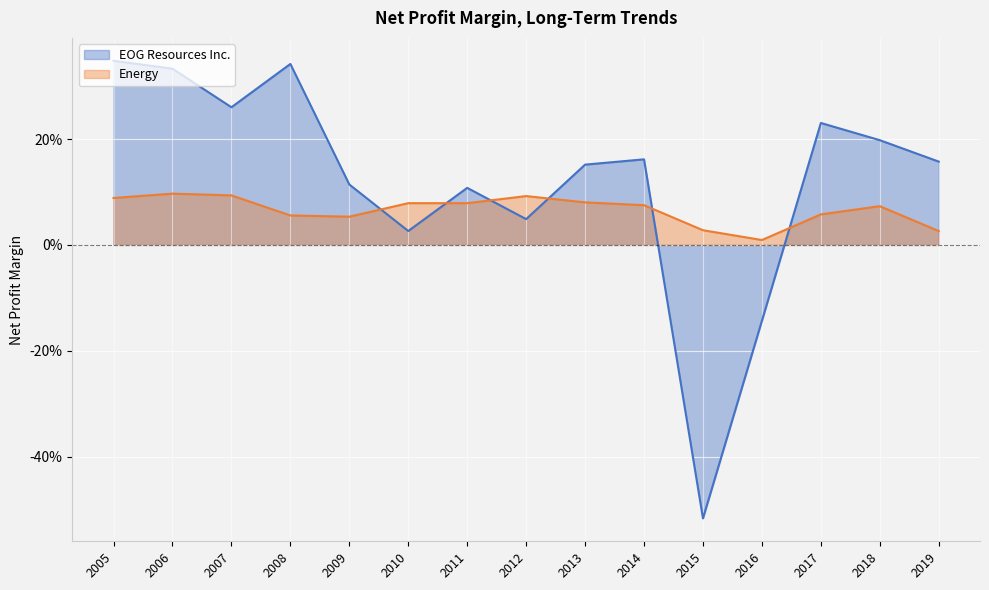

Which series has the largest total across all categories?

EOG Resources Inc.